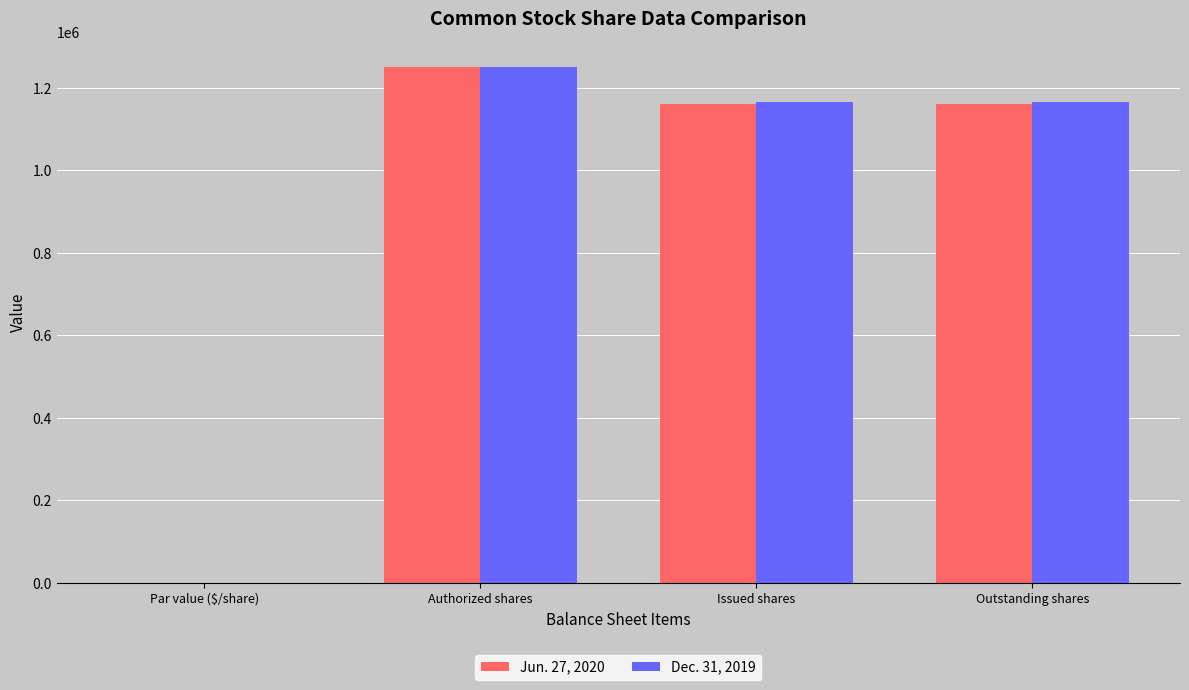

True or false: Jun. 27, 2020 has a value of 1160779 at Outstanding shares.

True